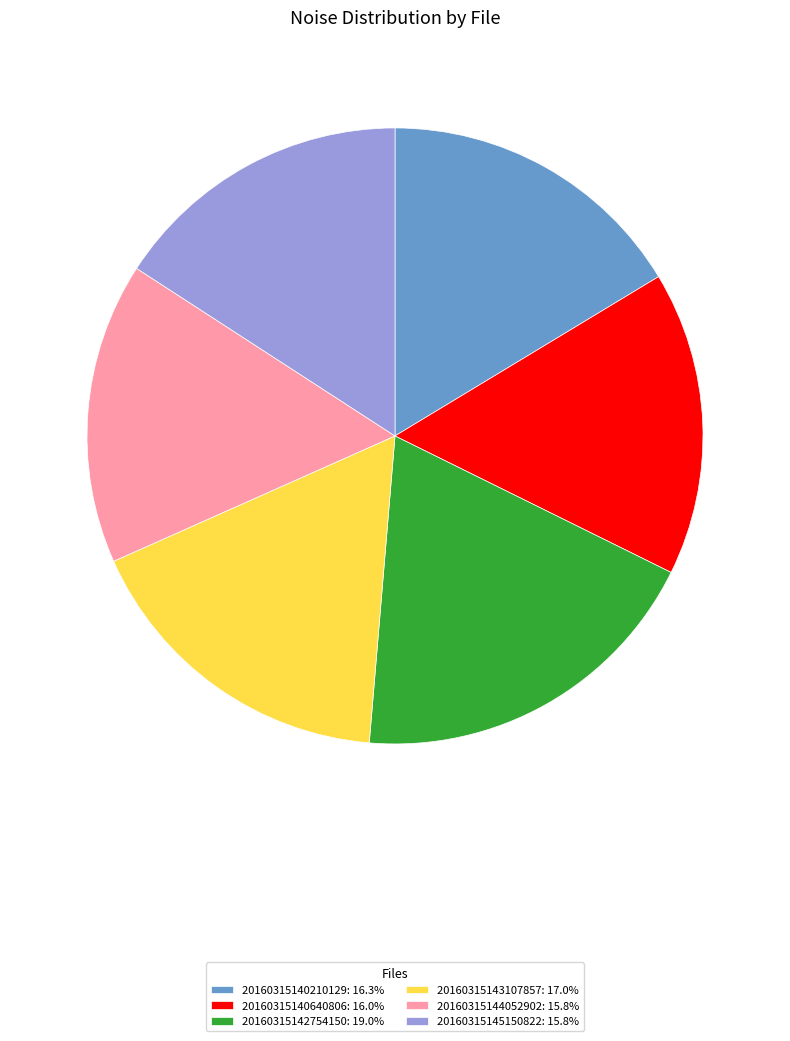

Do 20160315140640806: 16.0% and 20160315144052902: 15.8% together represent more than half of the pie?

No